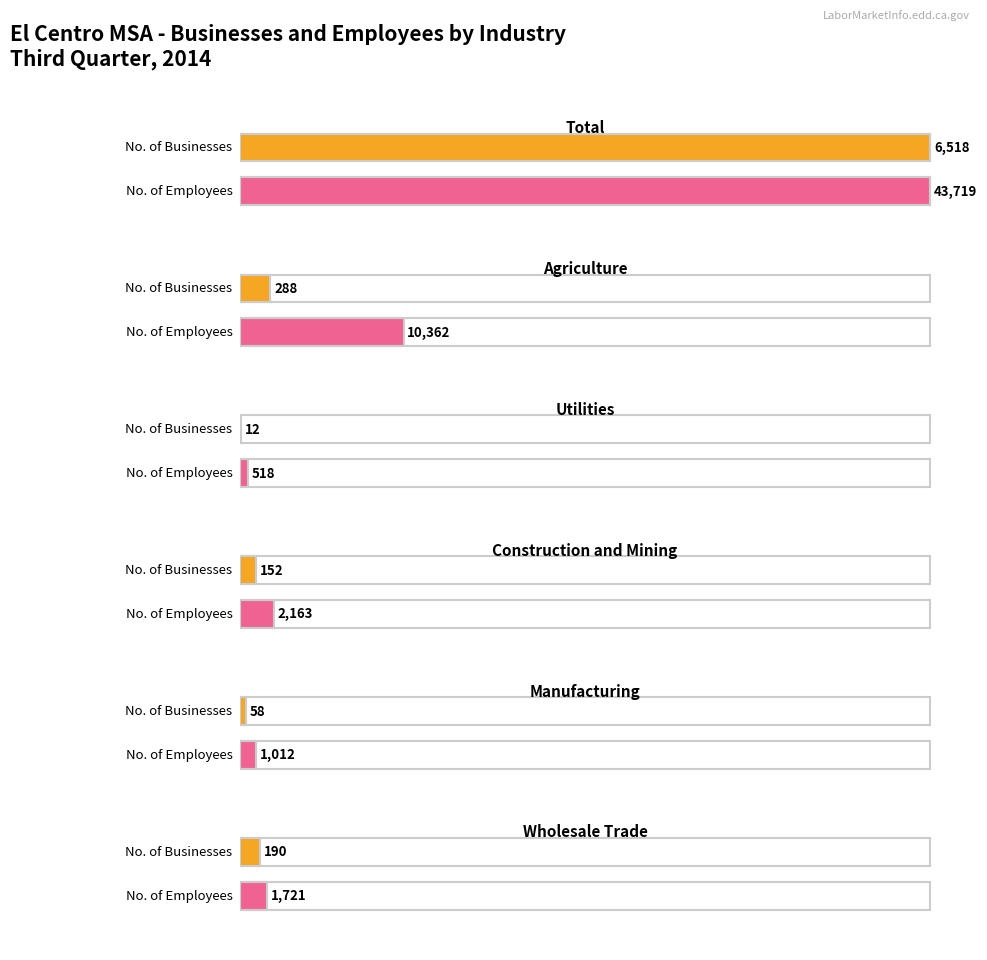

What are all the series names shown in the legend?

No. of Businesses, No. of Employees